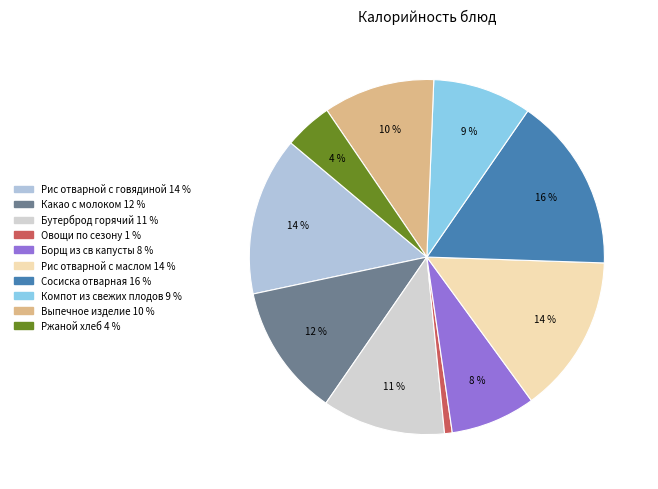

Is the sum of Рис отварной с говядиной and Какао с молоком greater than half?

No